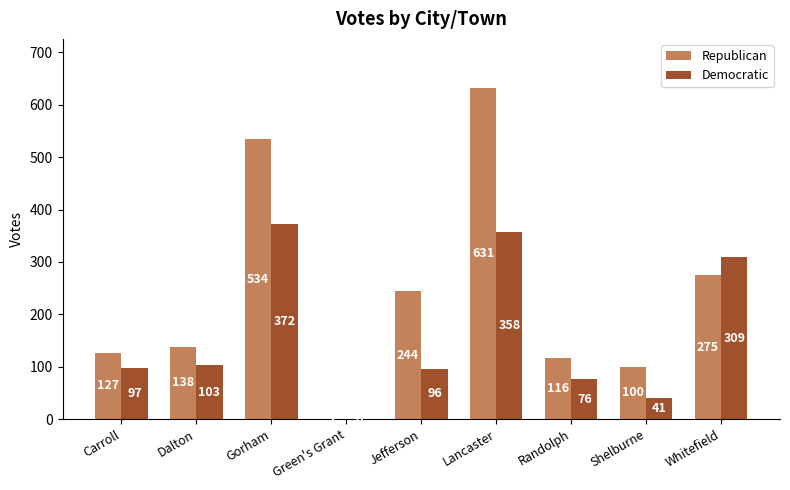

What is the approximate value of Democratic at Whitefield, to the nearest 5?

310